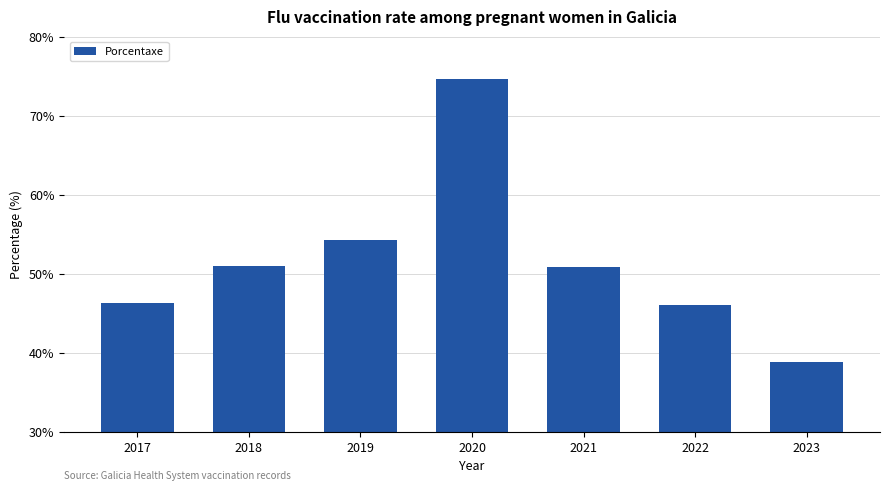

Approximately how many times larger is the value at 2022 compared to 2019?

0.8